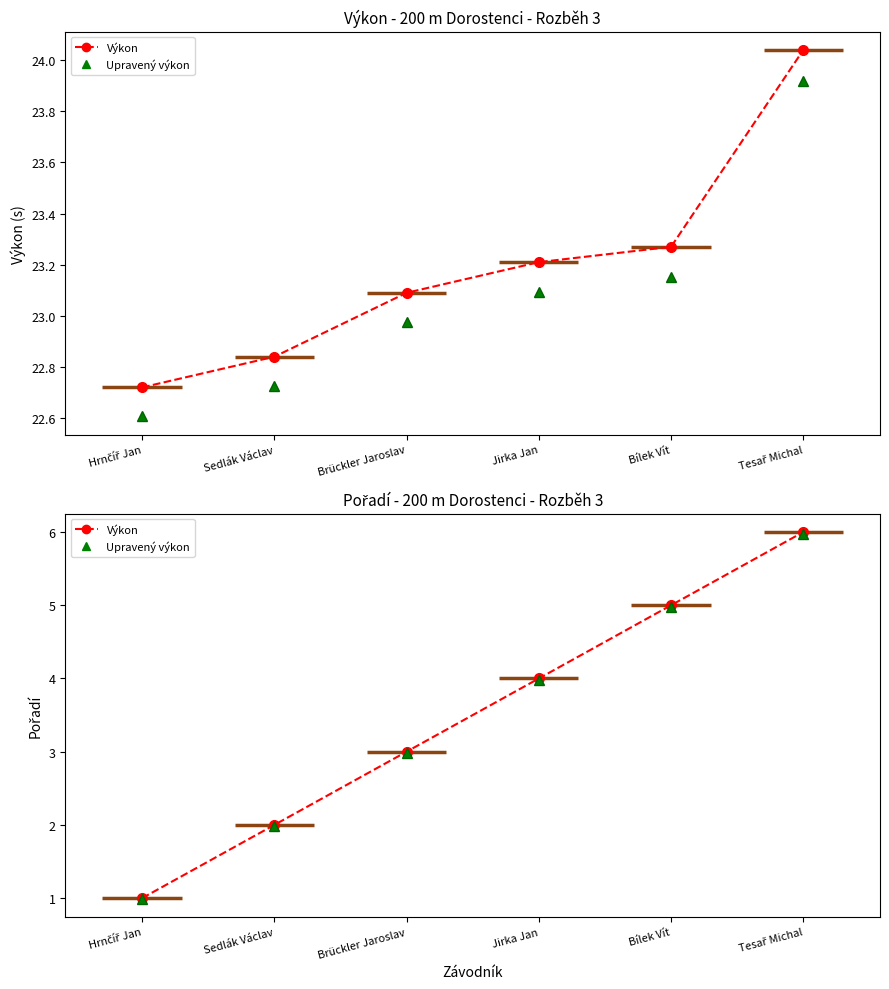

At which label is Upravený výkon closest to 3?

Brückler Jaroslav